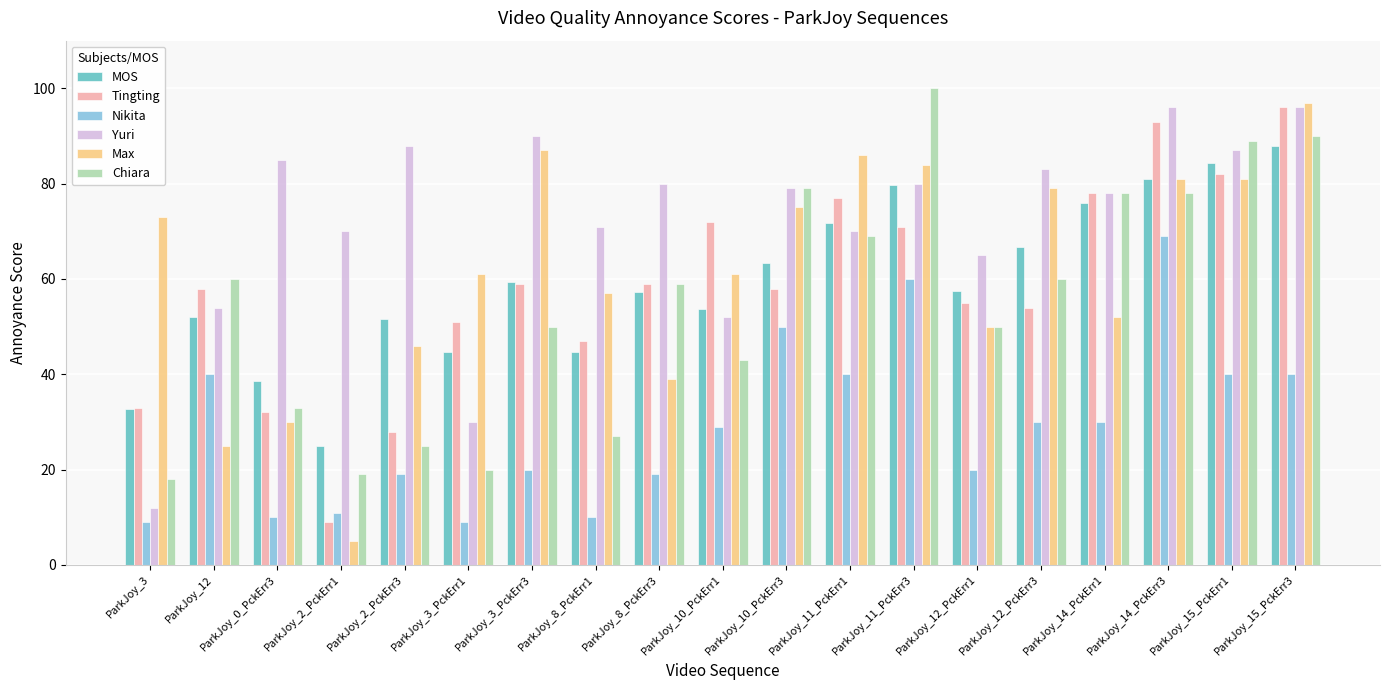

The Max series shows 73.0 at ParkJoy_3. True or false?

True